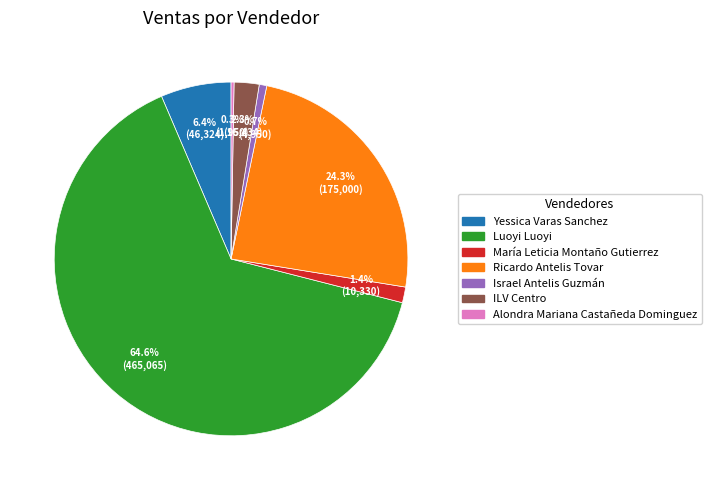

What is the largest slice in the pie chart?

Luoyi Luoyi